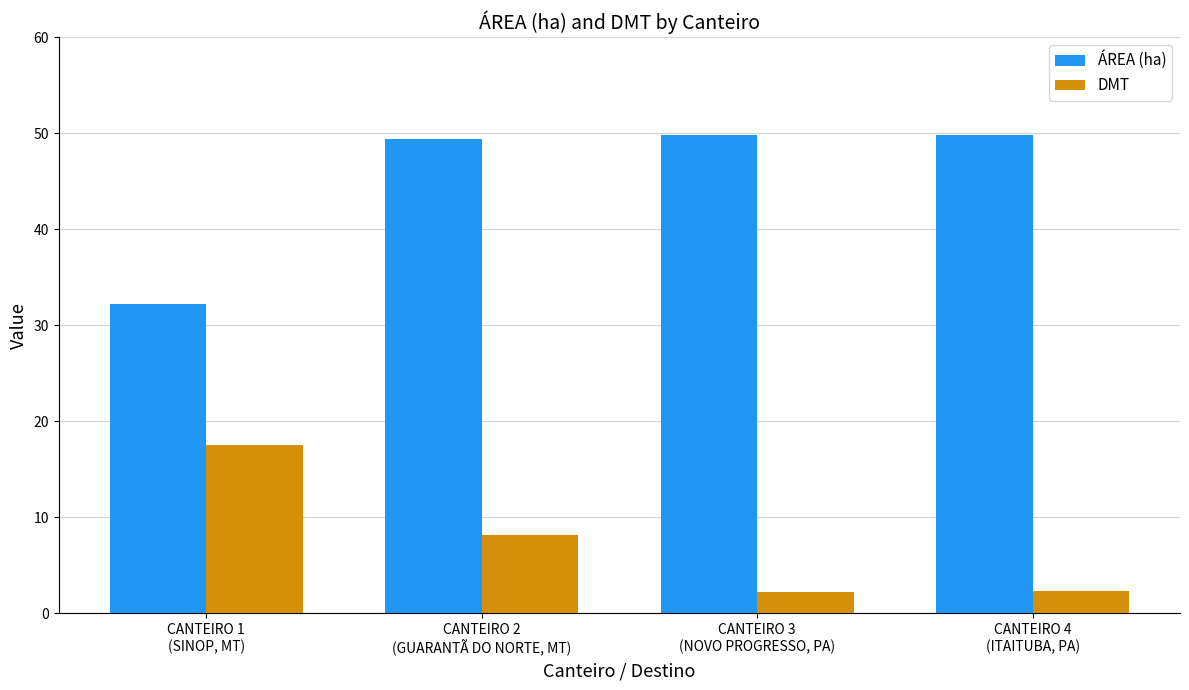

What are all the series names shown in the legend?

ÁREA (ha), DMT